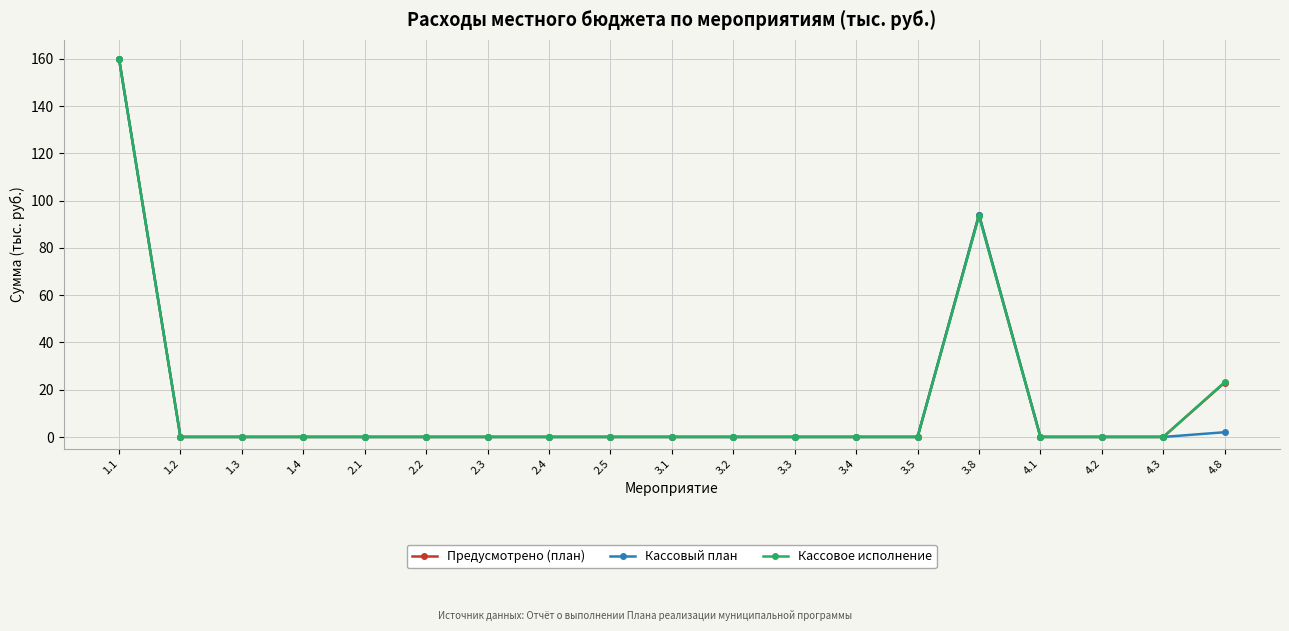

How many data points does each series have?

19